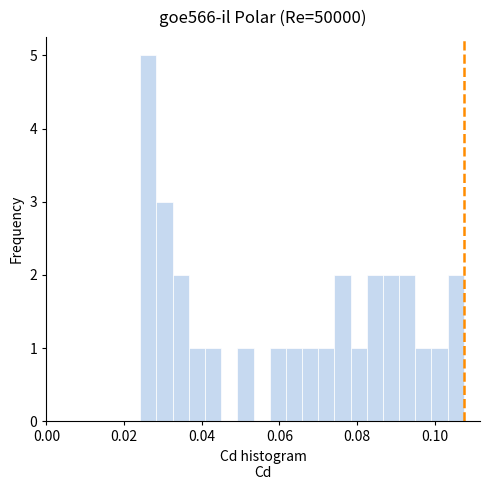

Around what value on the x-axis is the tallest bar? Give the approximate position of its centre, as read against the axis.

0.026